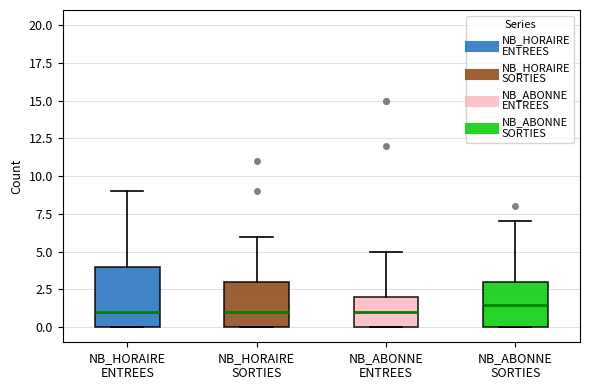

Comparing the boxes themselves (not the whiskers), which one is the tallest?

NB_HORAIRE ENTREES